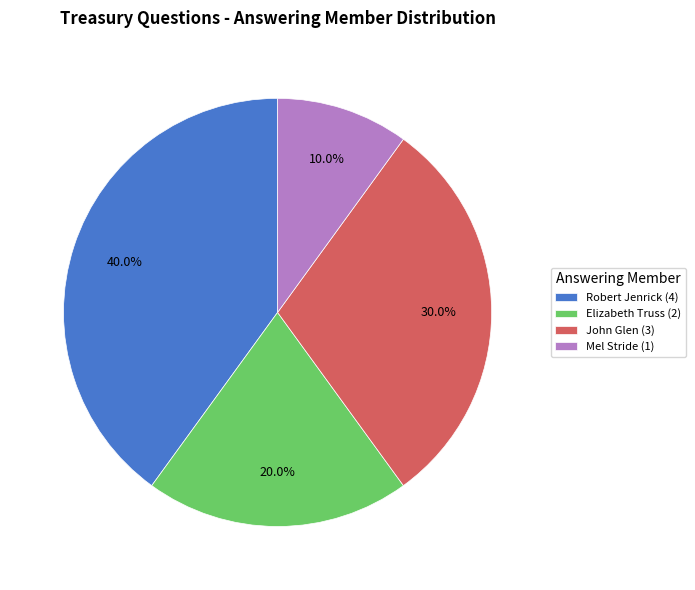

What is the largest slice in the pie chart?

Robert Jenrick (4)